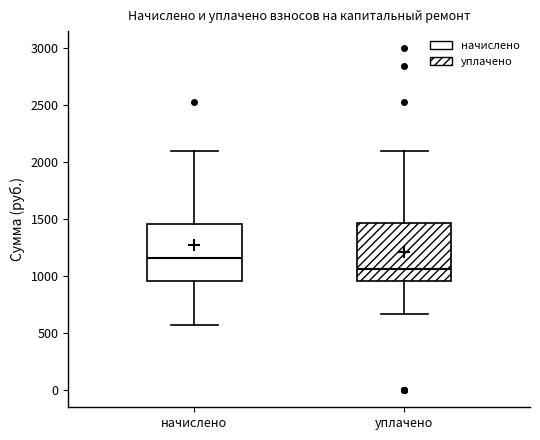

Which box's median line is the lowest?

уплачено